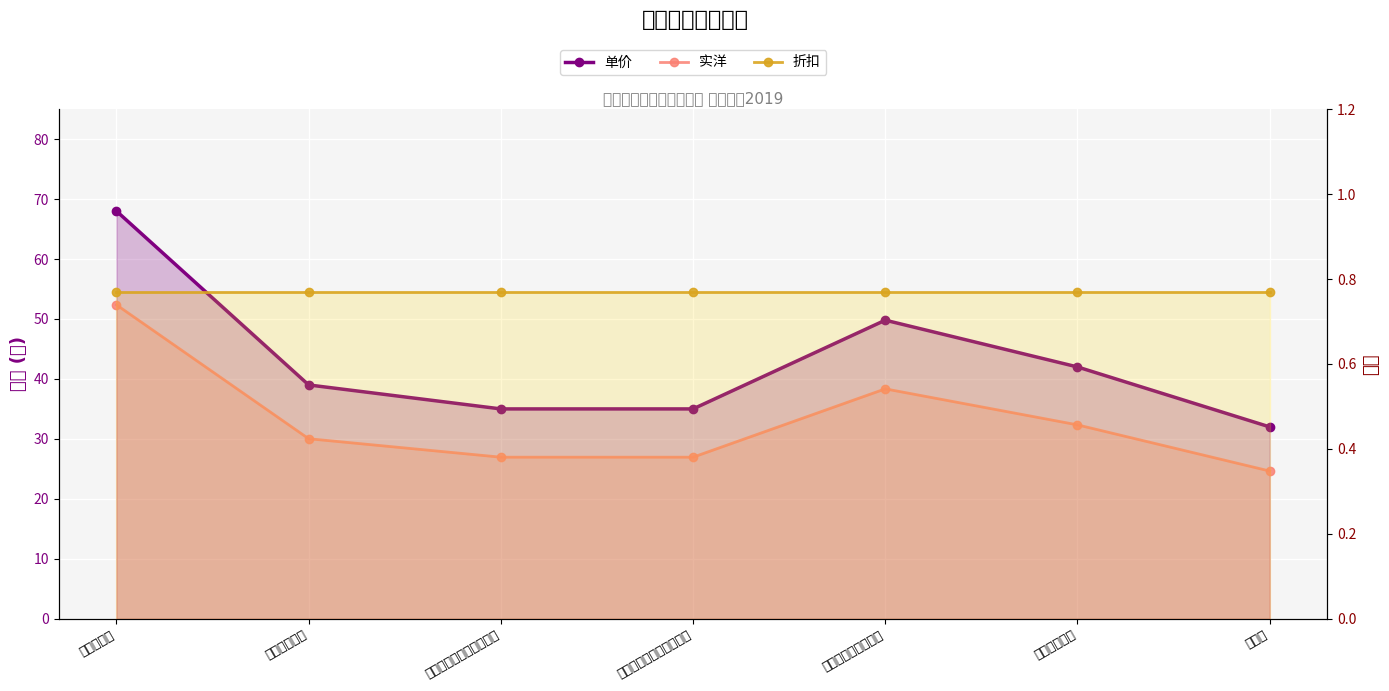

What is the spread (max minus min) of values at 安全管理学?

67.2